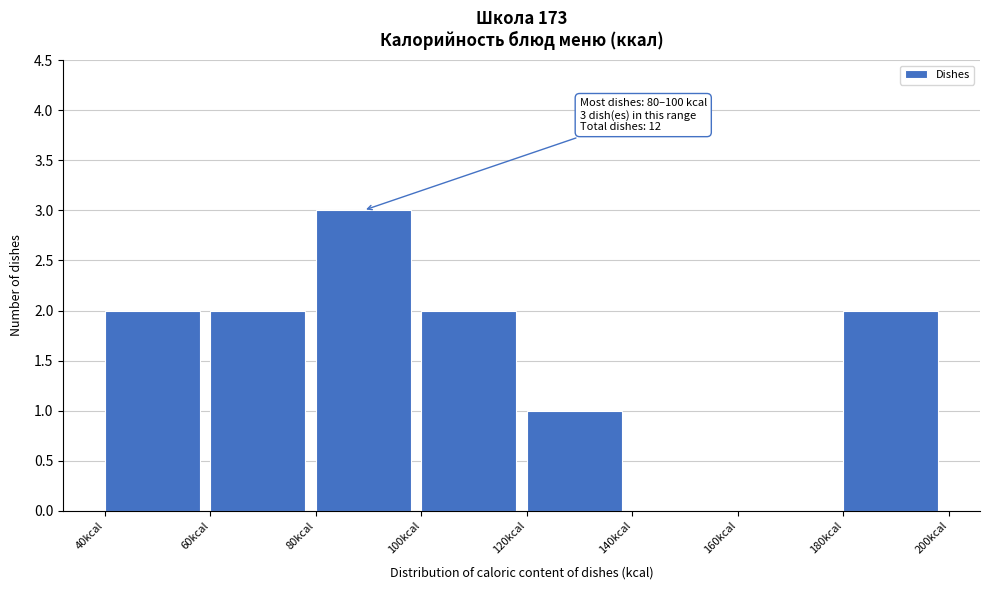

Over which range of the x-axis is the bar tallest?

80 to 100